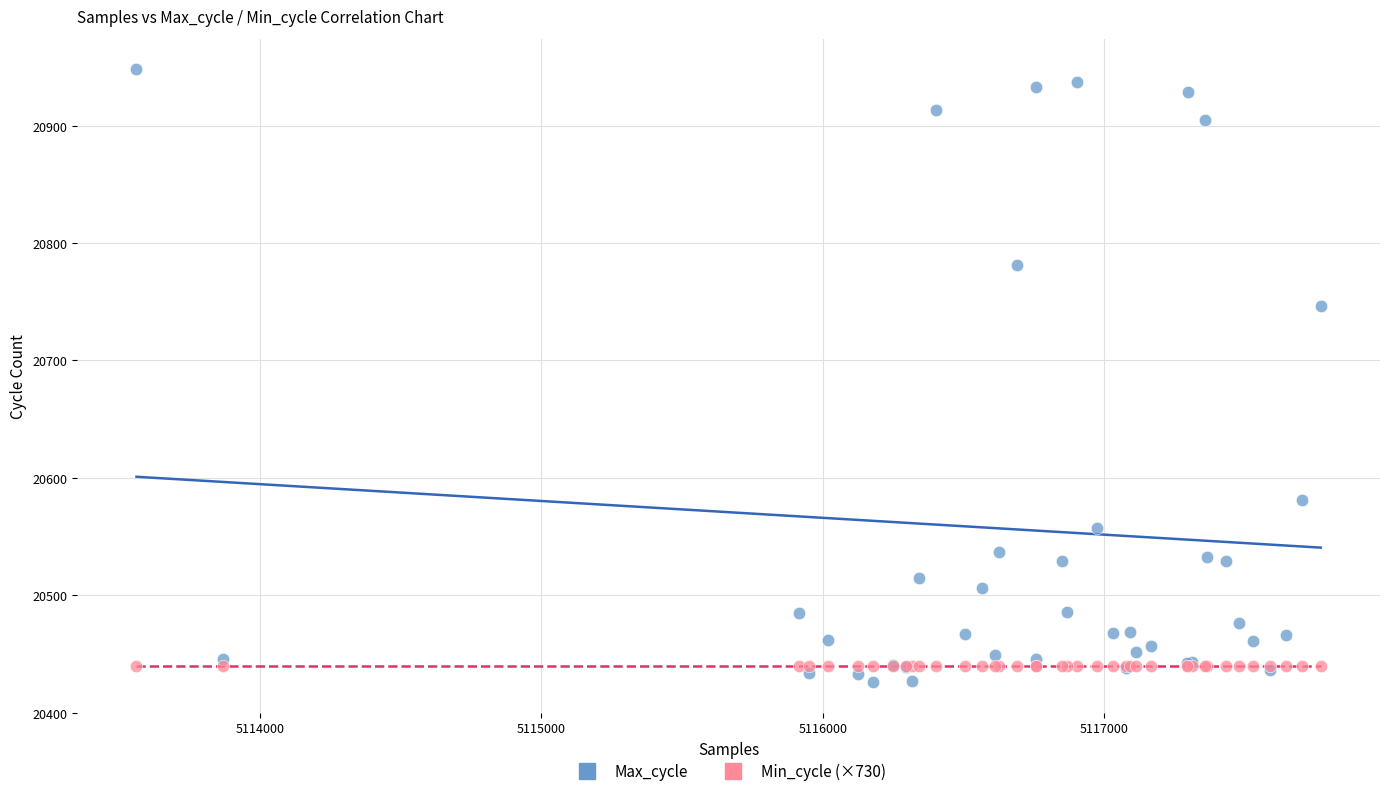

Which series reaches the maximum Y coordinate?

Max_cycle